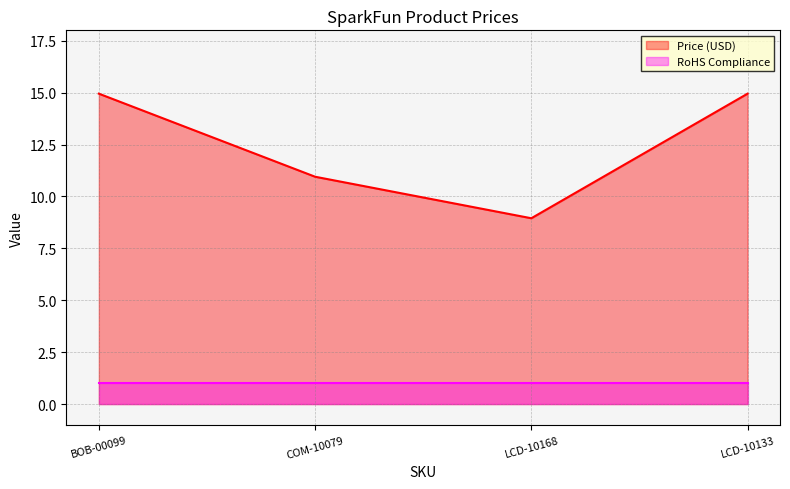

Count the values in the range 10 to 14.

1